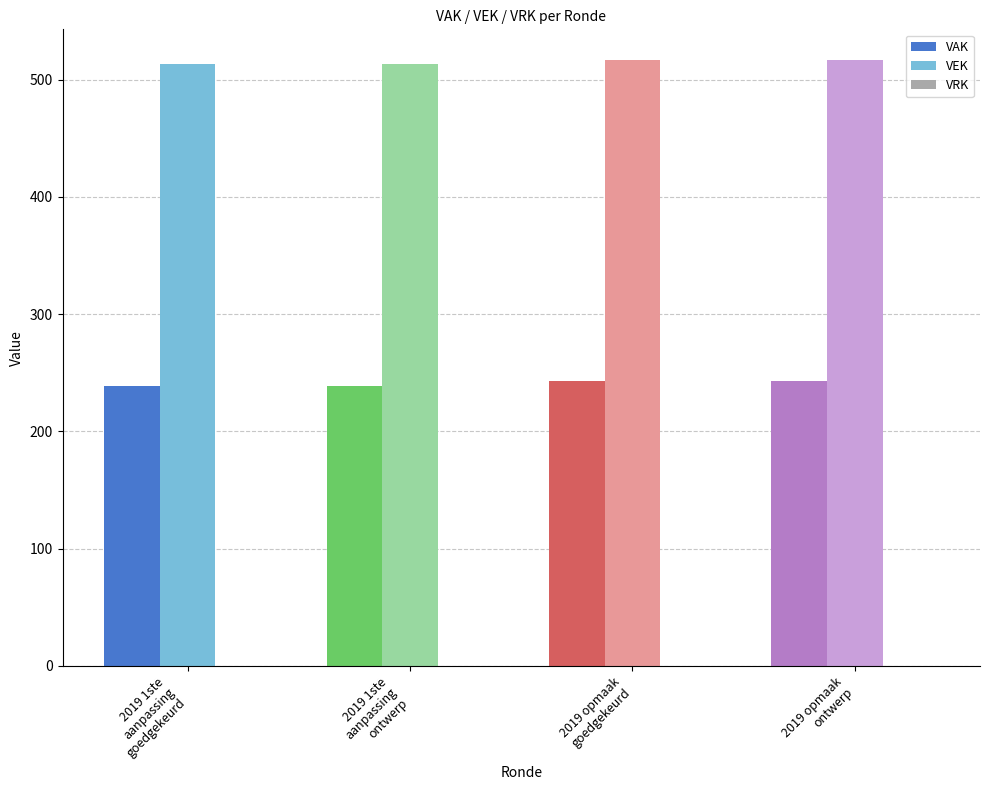

What is the difference between the maximum and minimum values in the VEK series?

4